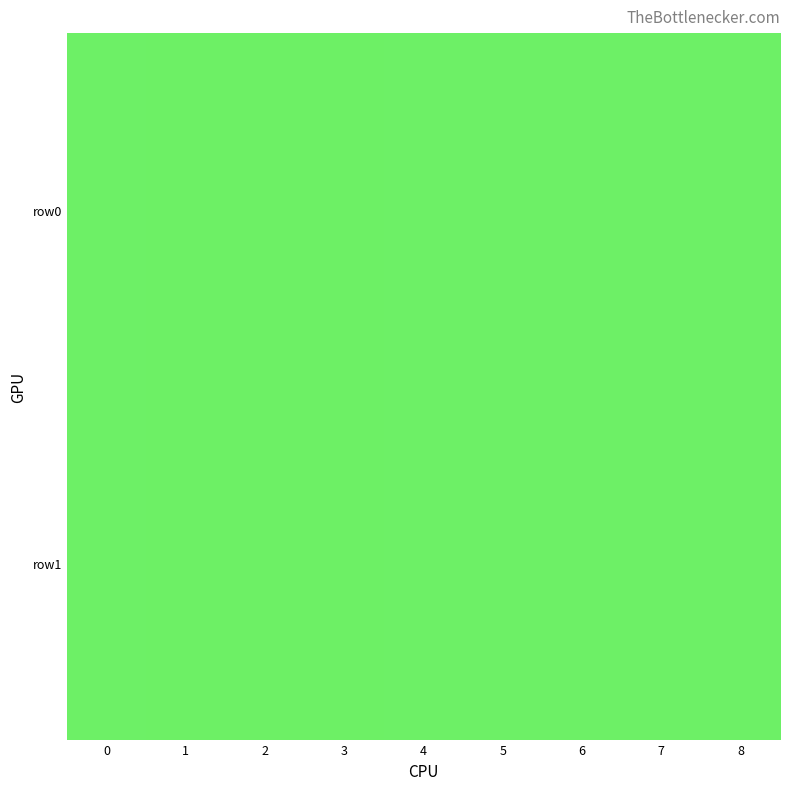

At which category is the sum across all series the highest?

1